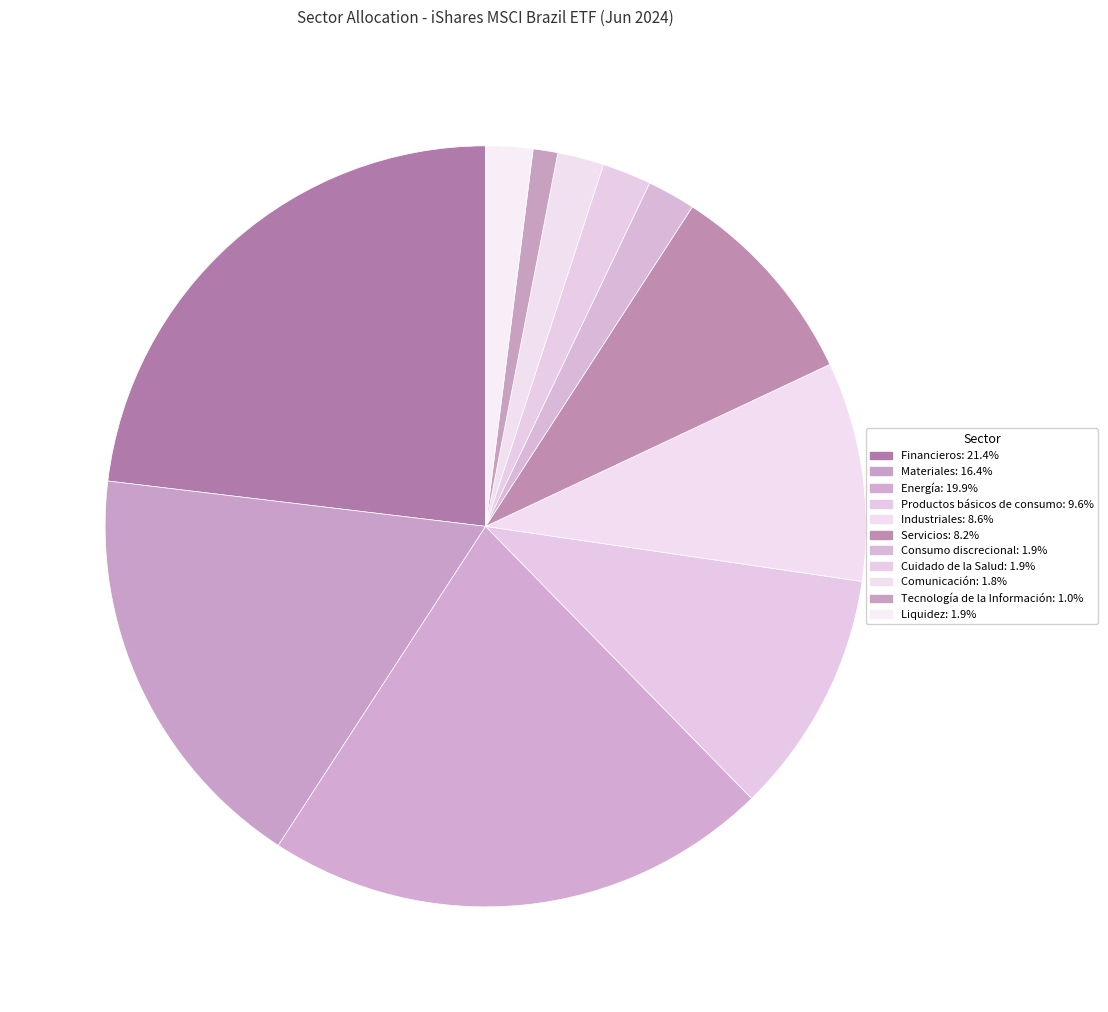

What percentage is the Energía slice, to the nearest percent?

21%